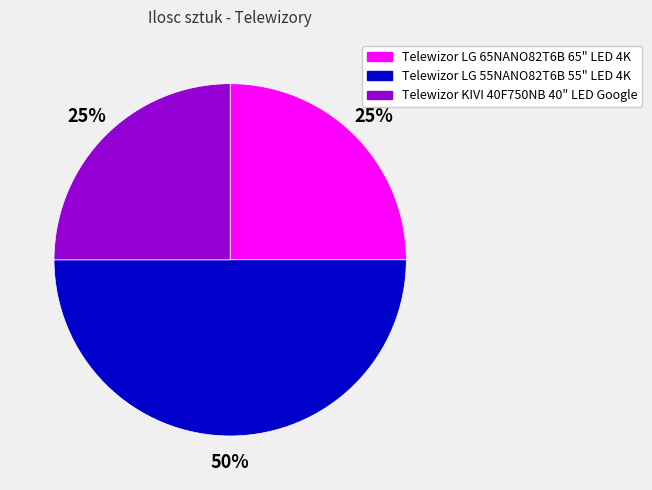

To the nearest percent, what is the difference between the Telewizor LG 65NANO82T6B 65" LED 4K and Telewizor LG 55NANO82T6B 55" LED 4K slice percentages?

25%